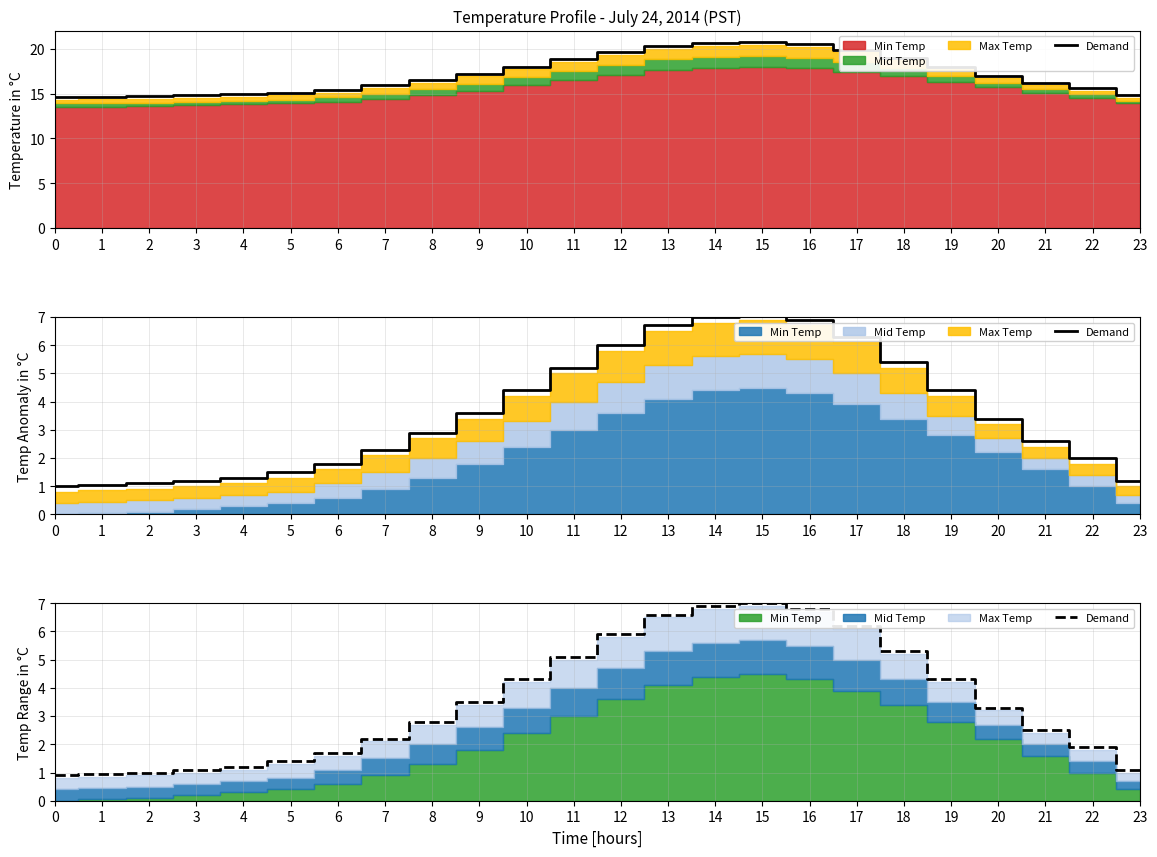

The value at 15 is 7.0. True or false?

True